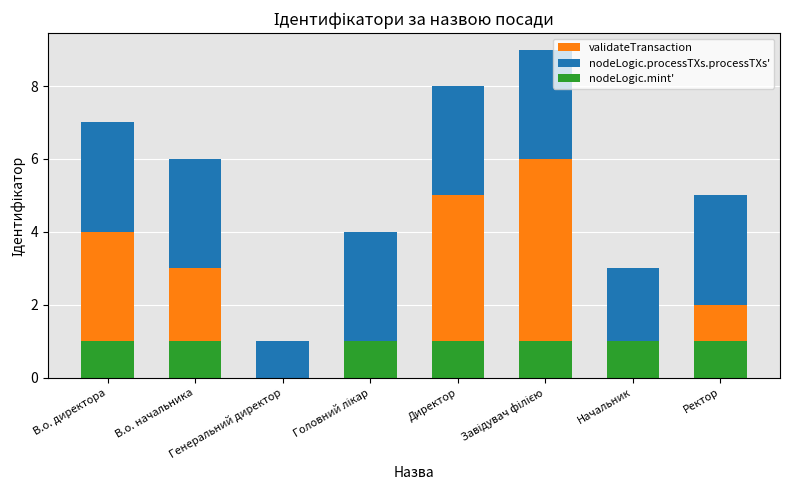

Are the bars grouped side by side (vs. stacked)?

No